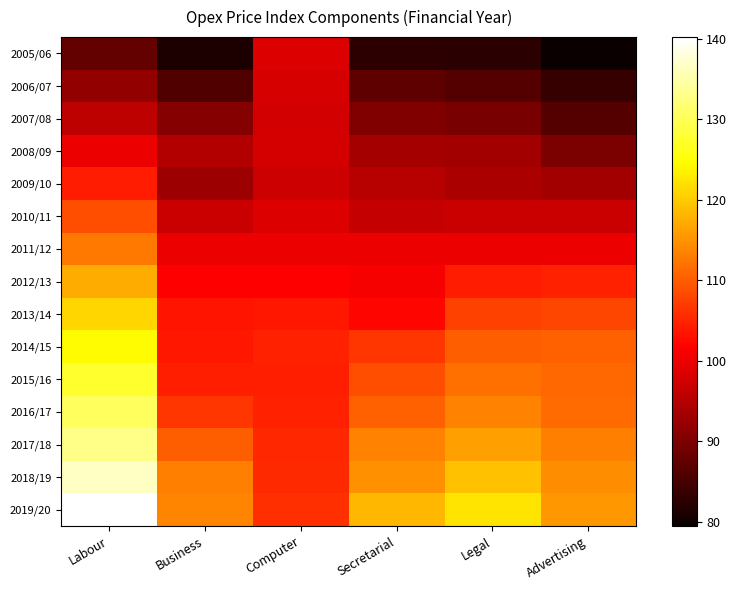

At Computer, list the series in order from smallest to largest.

2009/10, 2007/08, 2008/09, 2006/07, 2005/06, 2010/11, 2011/12, 2012/13, 2013/14, 2015/16, 2014/15, 2016/17, 2017/18, 2018/19, 2019/20